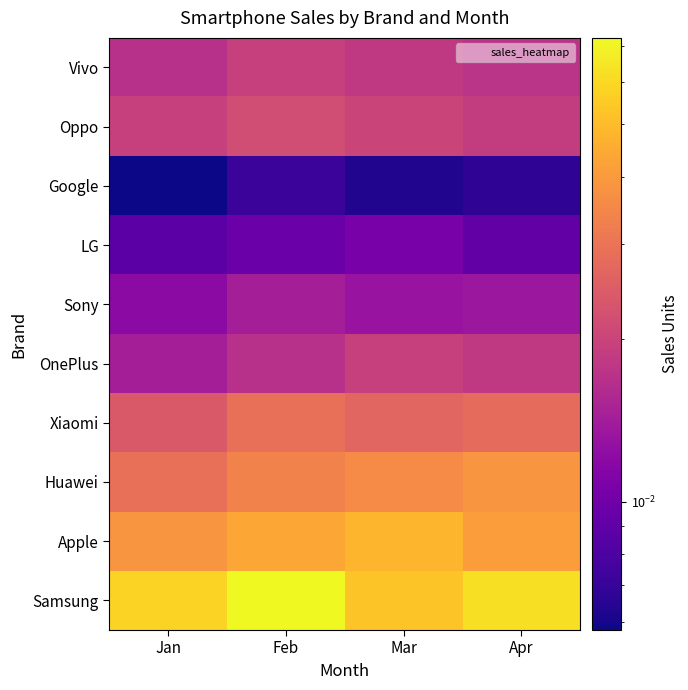

How many categories are shown in the chart?

4